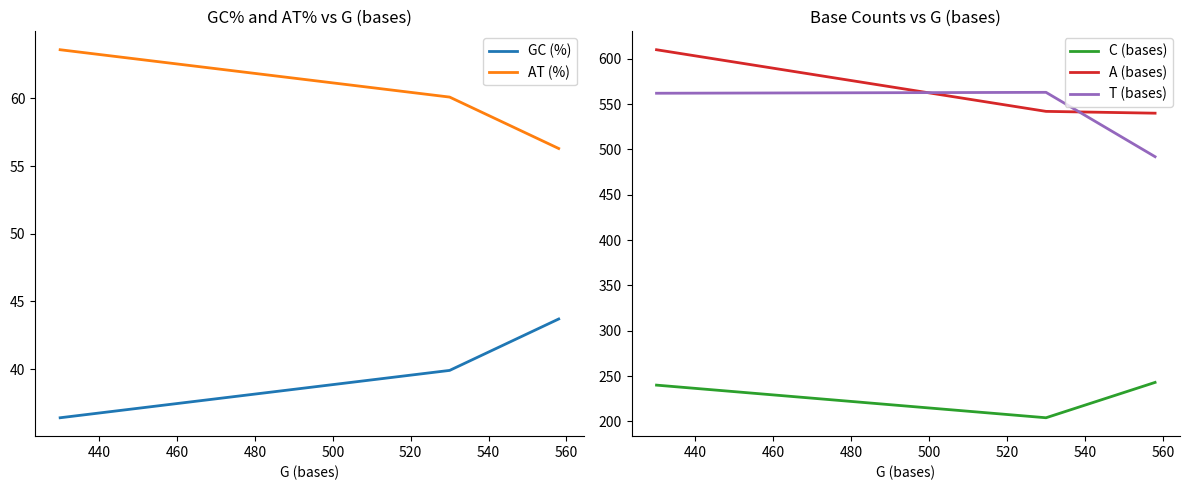

List the series in order of their peak value, lowest first.

GC (%), AT (%), C (bases), T (bases), A (bases)